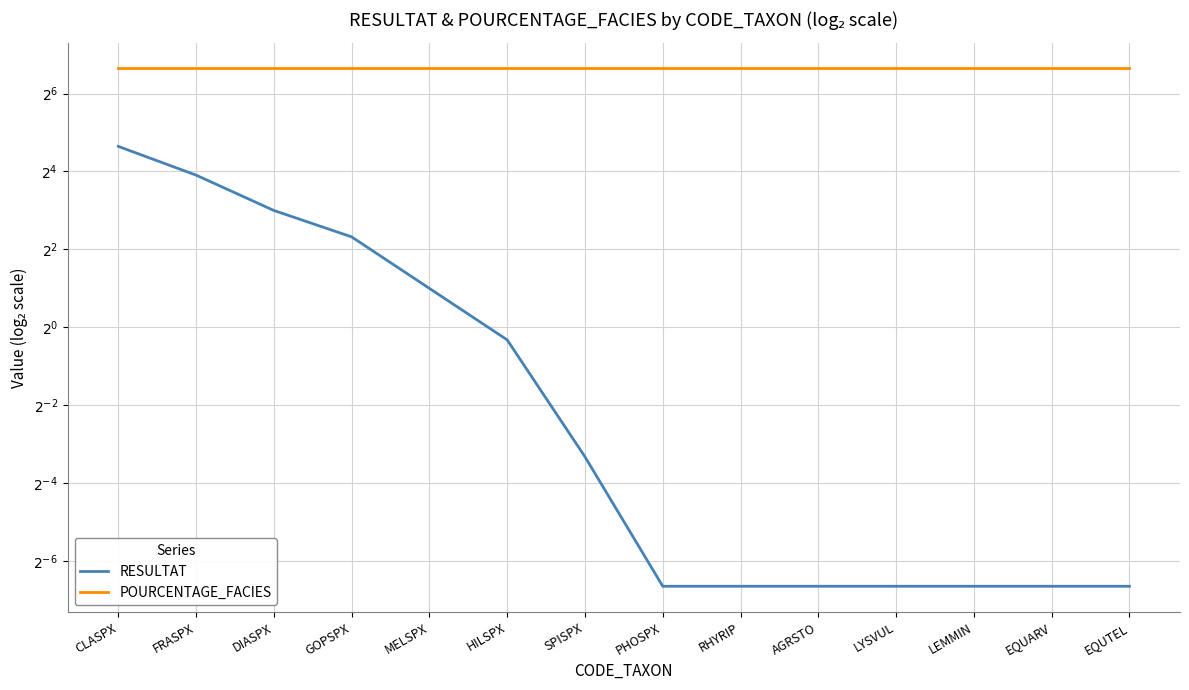

What is the label of the 3rd point from the left?

DIASPX